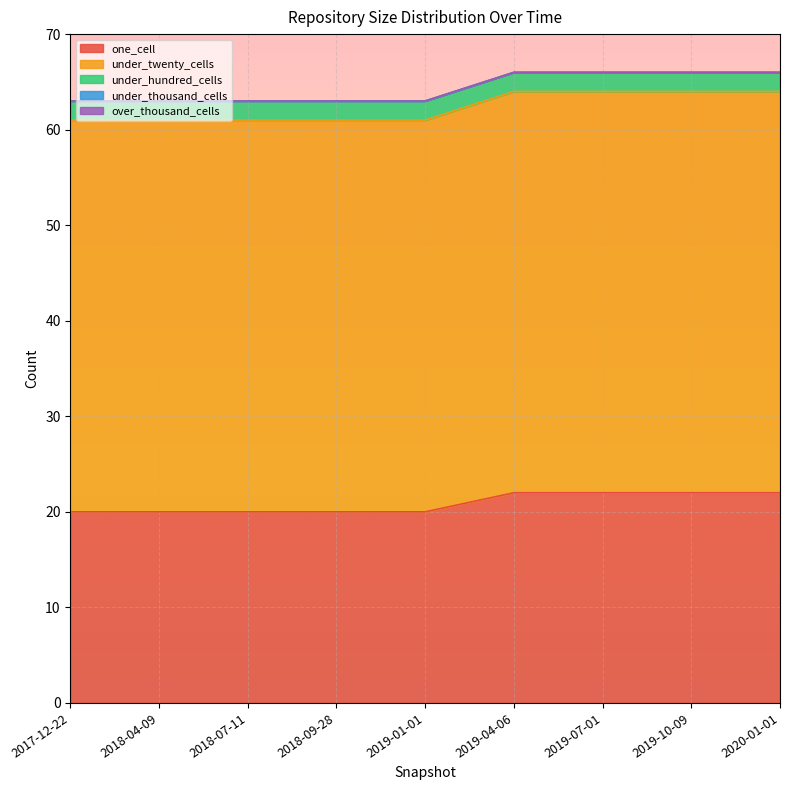

Reading left to right, extract all data points from this chart.

one_cell: 2017-12-22=20	2018-04-09=20	2018-07-11=20	2018-09-28=20	2019-01-01=20	2019-04-06=22	2019-07-01=22	2019-10-09=22	2020-01-01=22
under_twenty_cells: 2017-12-22=41	2018-04-09=41	2018-07-11=41	2018-09-28=41	2019-01-01=41	2019-04-06=42	2019-07-01=42	2019-10-09=42	2020-01-01=42
under_hundred_cells: 2017-12-22=2	2018-04-09=2	2018-07-11=2	2018-09-28=2	2019-01-01=2	2019-04-06=2	2019-07-01=2	2019-10-09=2	2020-01-01=2
under_thousand_cells: 2017-12-22=0	2018-04-09=0	2018-07-11=0	2018-09-28=0	2019-01-01=0	2019-04-06=0	2019-07-01=0	2019-10-09=0	2020-01-01=0
over_thousand_cells: 2017-12-22=0	2018-04-09=0	2018-07-11=0	2018-09-28=0	2019-01-01=0	2019-04-06=0	2019-07-01=0	2019-10-09=0	2020-01-01=0